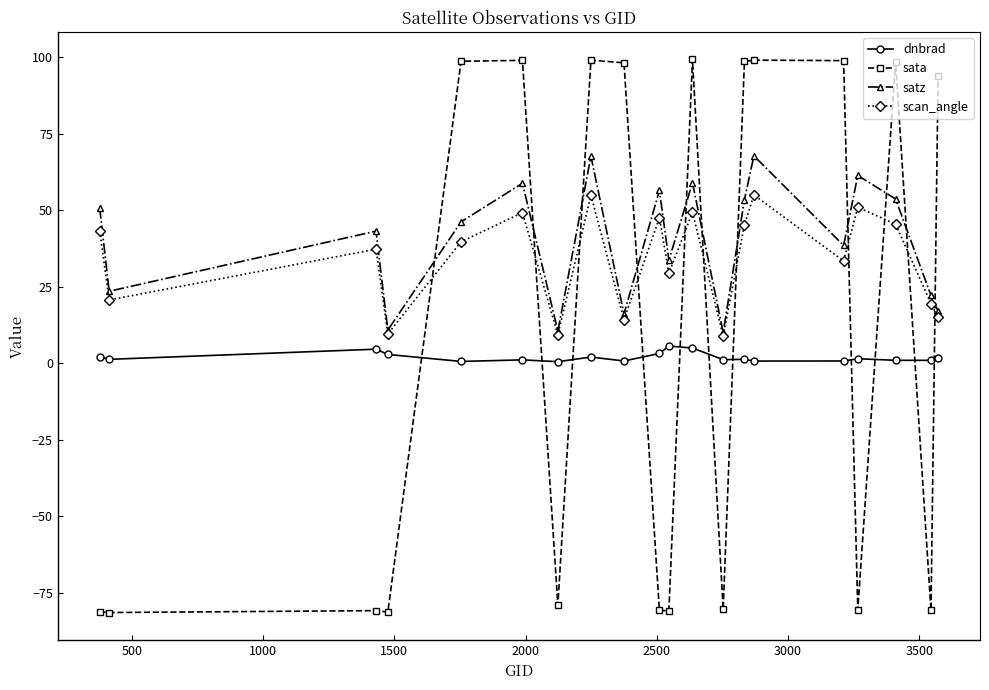

Which series ends up on top after the final intersection of dnbrad and sata?

sata